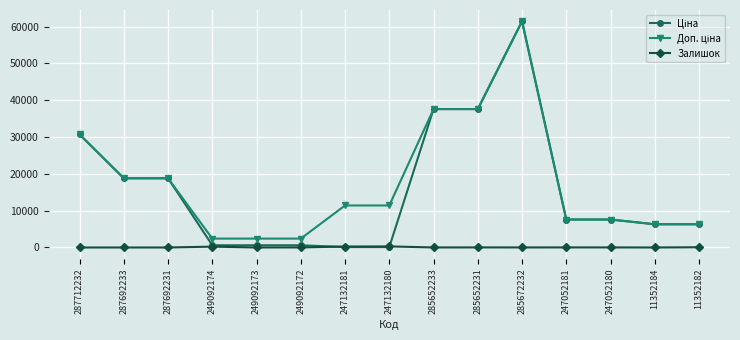

Is this an area chart (filled region under the line)?

No